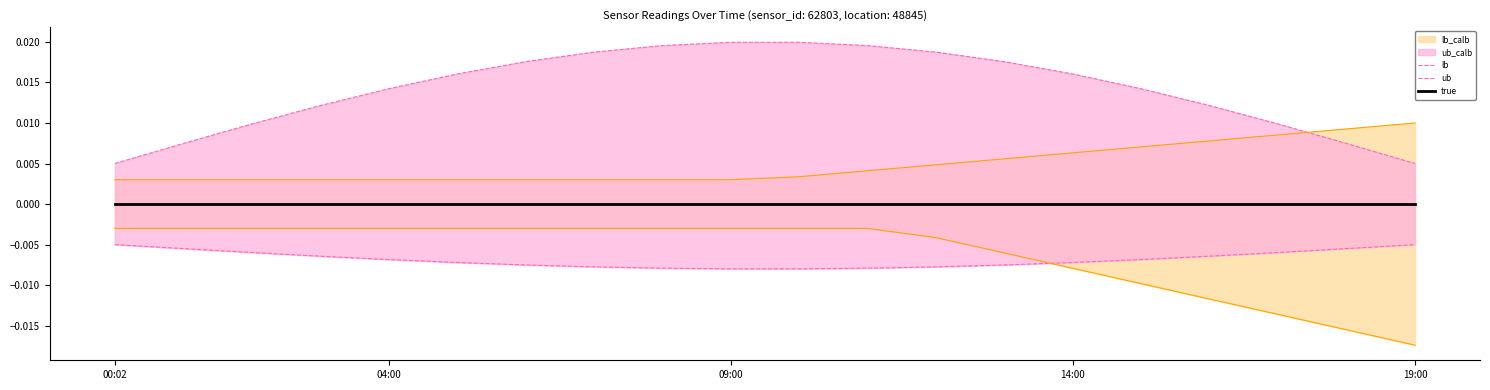

Which series has the largest range (max minus min)?

ub